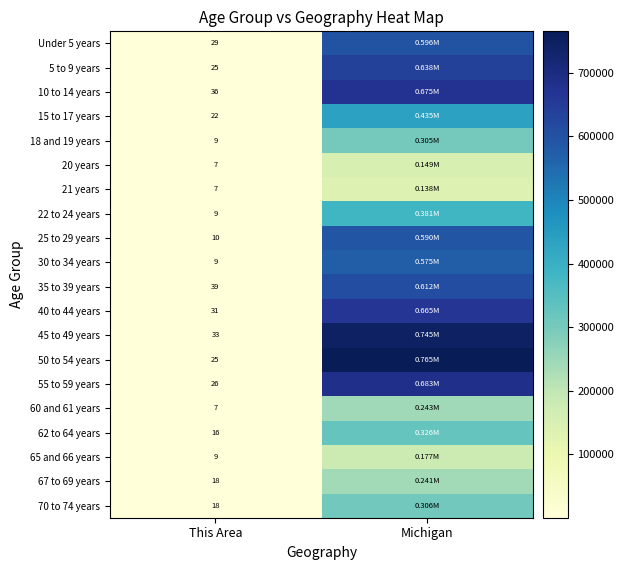

What is the total value across all series at This Area?

385